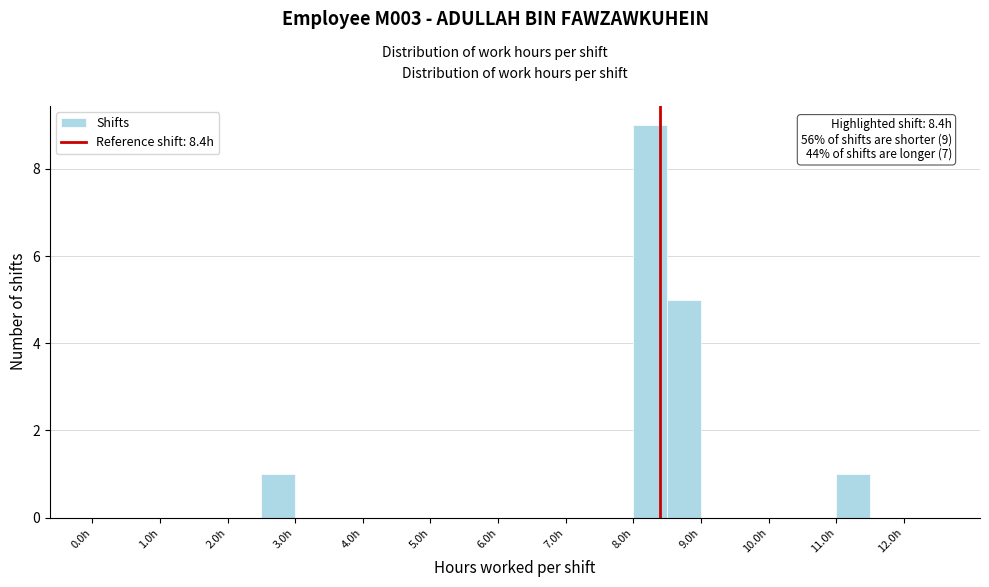

Over which range of the x-axis is the bar tallest?

8.0 to 8.5